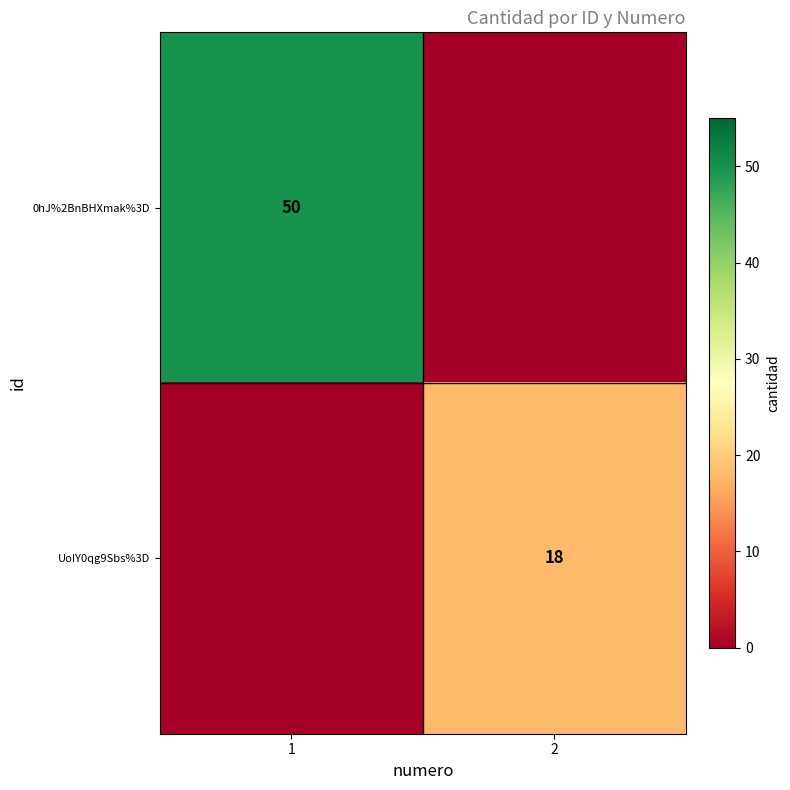

Is the value of UoIY0qg9Sbs%3D at 2 greater than the value of 0hJ%2BnBHXmak%3D at 1?

No